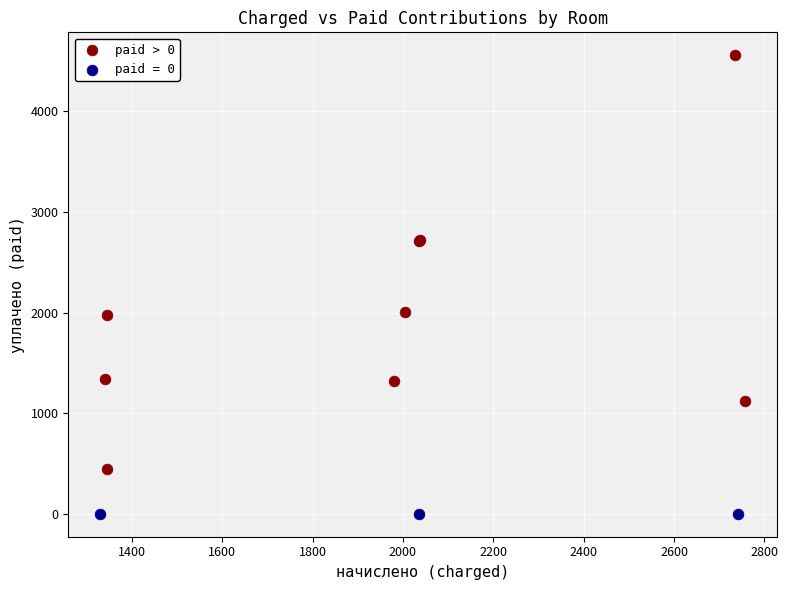

Which series contains the highest Y value?

paid > 0